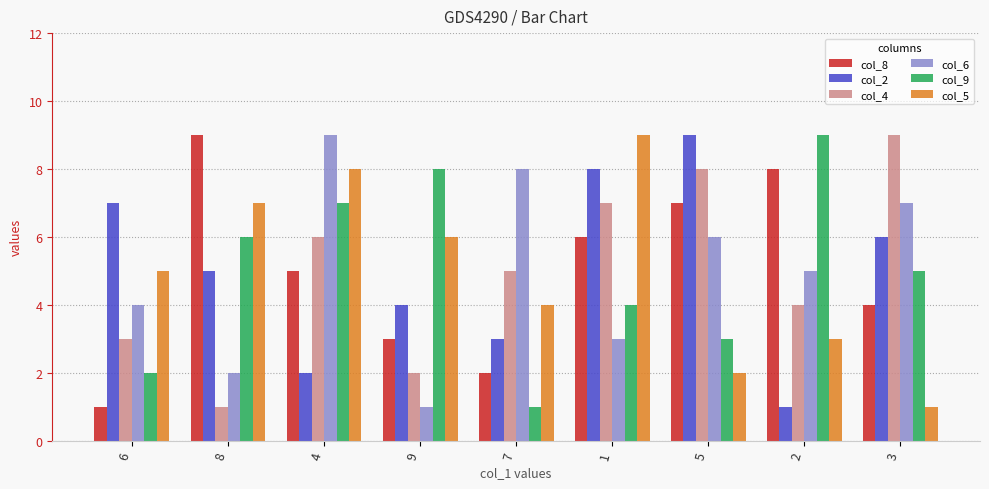

Does the chart contain stacked bars?

No